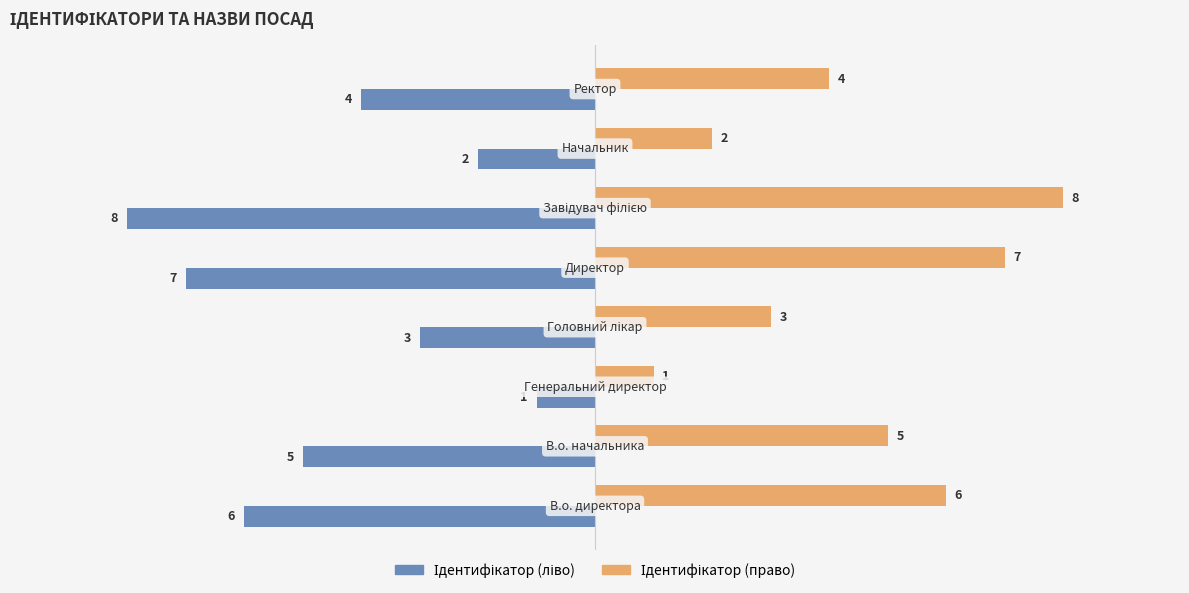

What is the minimum value shown in the chart?

-8